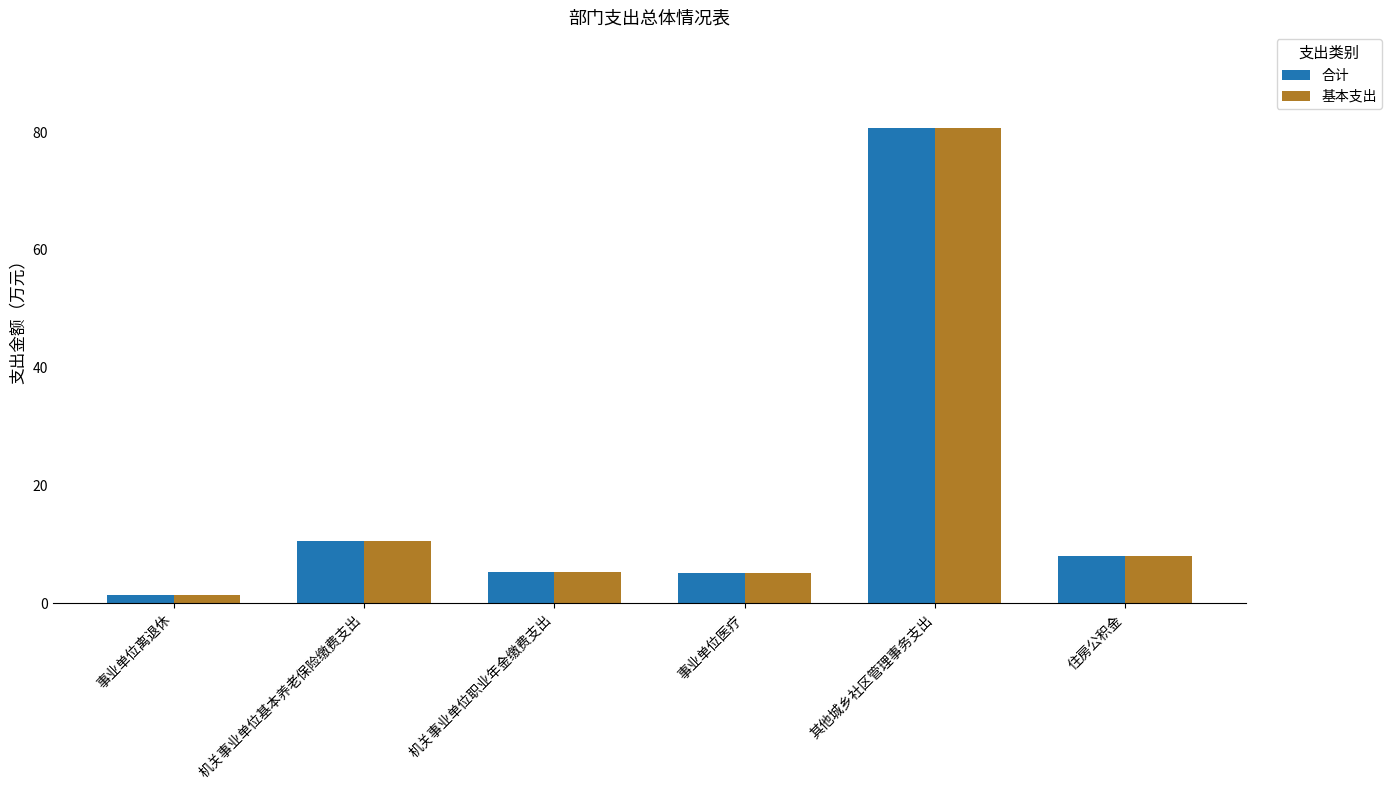

What is the difference between the 合计 values at 住房公积金 and 事业单位医疗?

2.7